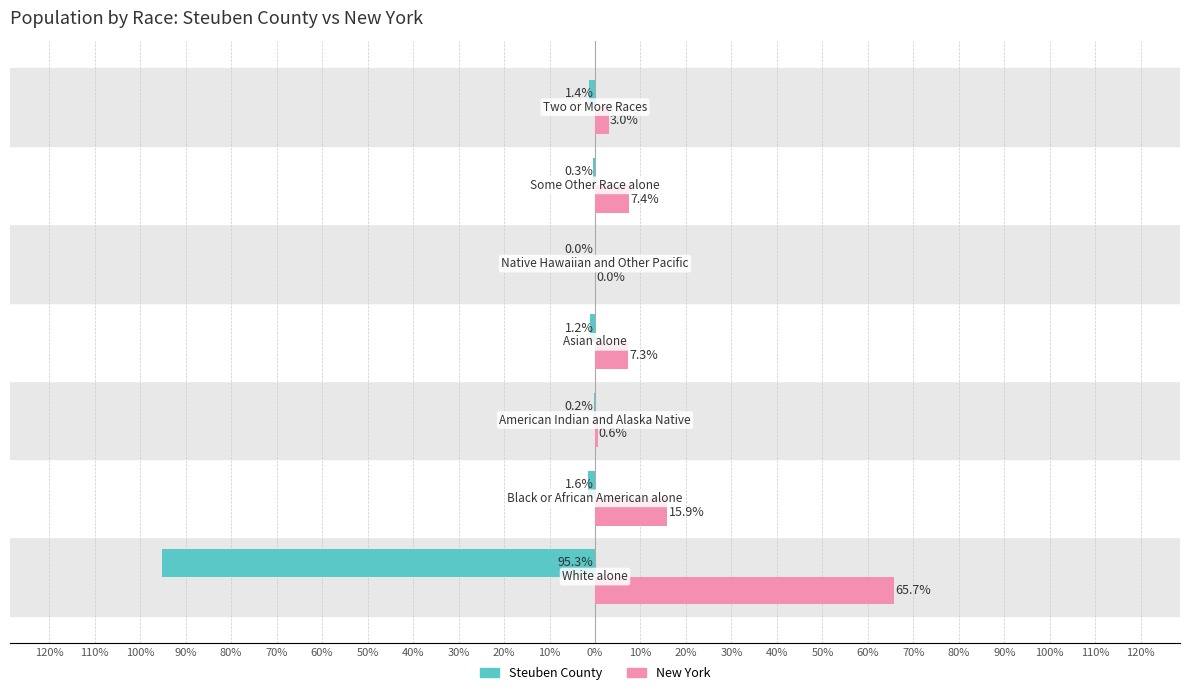

Rank the series by their average value, from lowest to highest.

Steuben County, New York